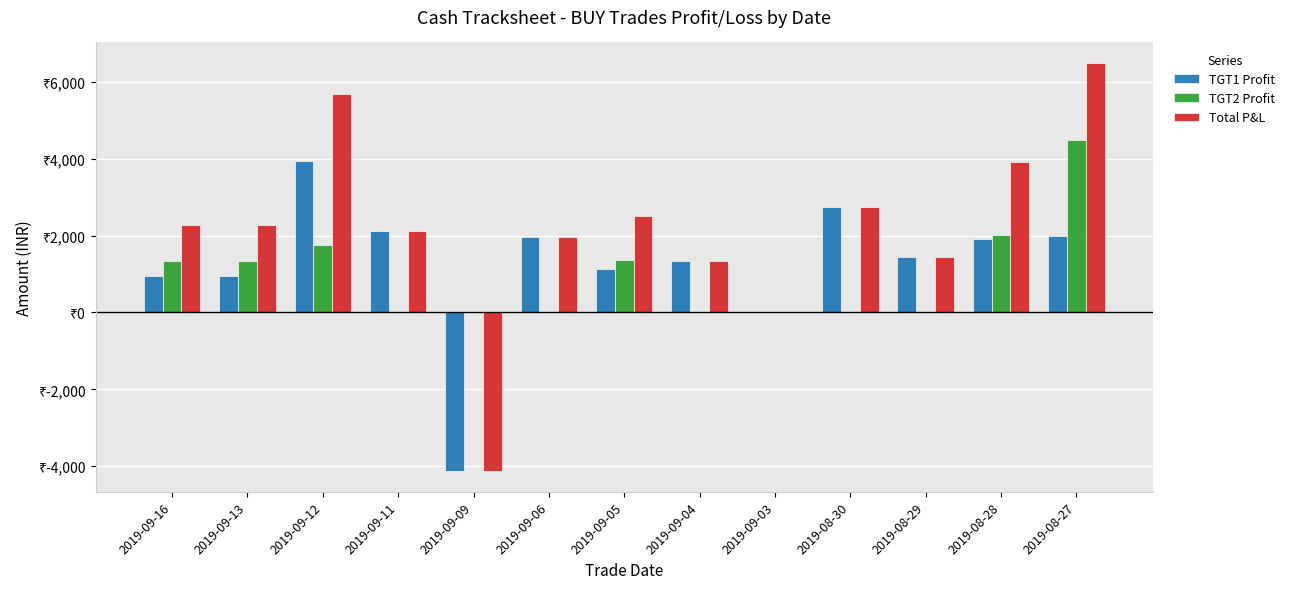

What are all the series names shown in the legend?

TGT1 Profit, TGT2 Profit, Total P&L